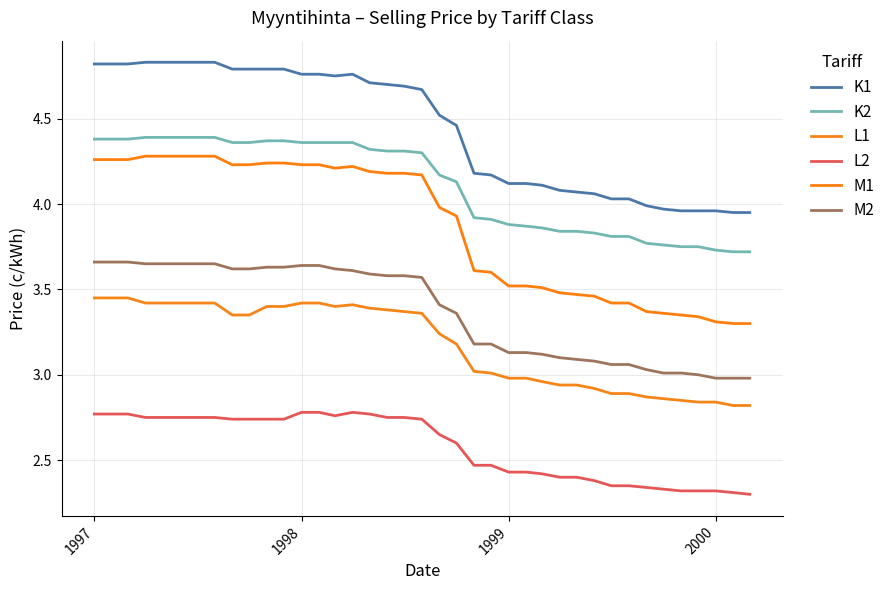

What are all the series names shown in the legend?

K1, K2, L1, L2, M1, M2